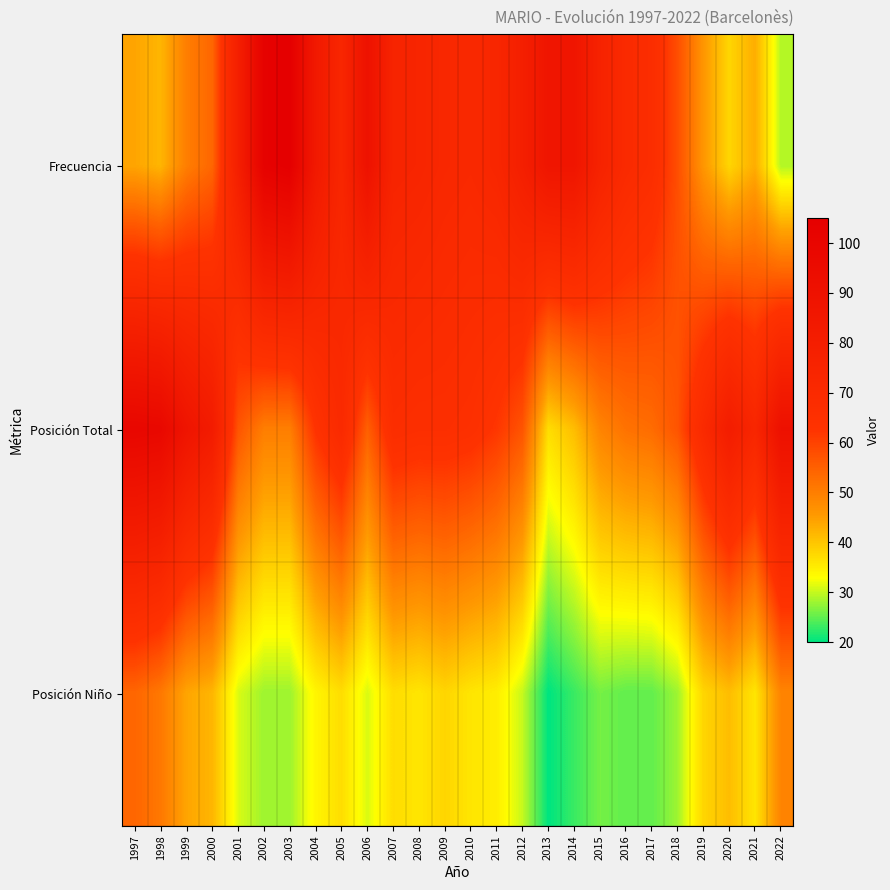

Reading left to right, extract all data points from this chart.

Frecuencia: 1997=44	1998=42	1999=50	2000=54	2001=79	2002=103	2003=105	2004=84	2005=73	2006=90	2007=75	2008=74	2009=72	2010=71	2011=73	2012=79	2013=87	2014=87	2015=76	2016=70	2017=67	2018=58	2019=46	2020=38	2021=43	2022=29
Posición Total: 1997=99	1998=98	1999=88	2000=82	2001=57	2002=50	2003=50	2004=63	2005=70	2006=55	2007=67	2008=66	2009=66	2010=65	2011=62	2012=57	2013=37	2014=41	2015=49	2016=52	2017=53	2018=57	2019=70	2020=81	2021=73	2022=91
Posición Niño: 1997=54	1998=51	1999=44	2000=42	2001=31	2002=28	2003=28	2004=34	2005=37	2006=31	2007=37	2008=36	2009=38	2010=36	2011=35	2012=30	2013=20	2014=23	2015=26	2016=25	2017=25	2018=28	2019=38	2020=41	2021=36	2022=49